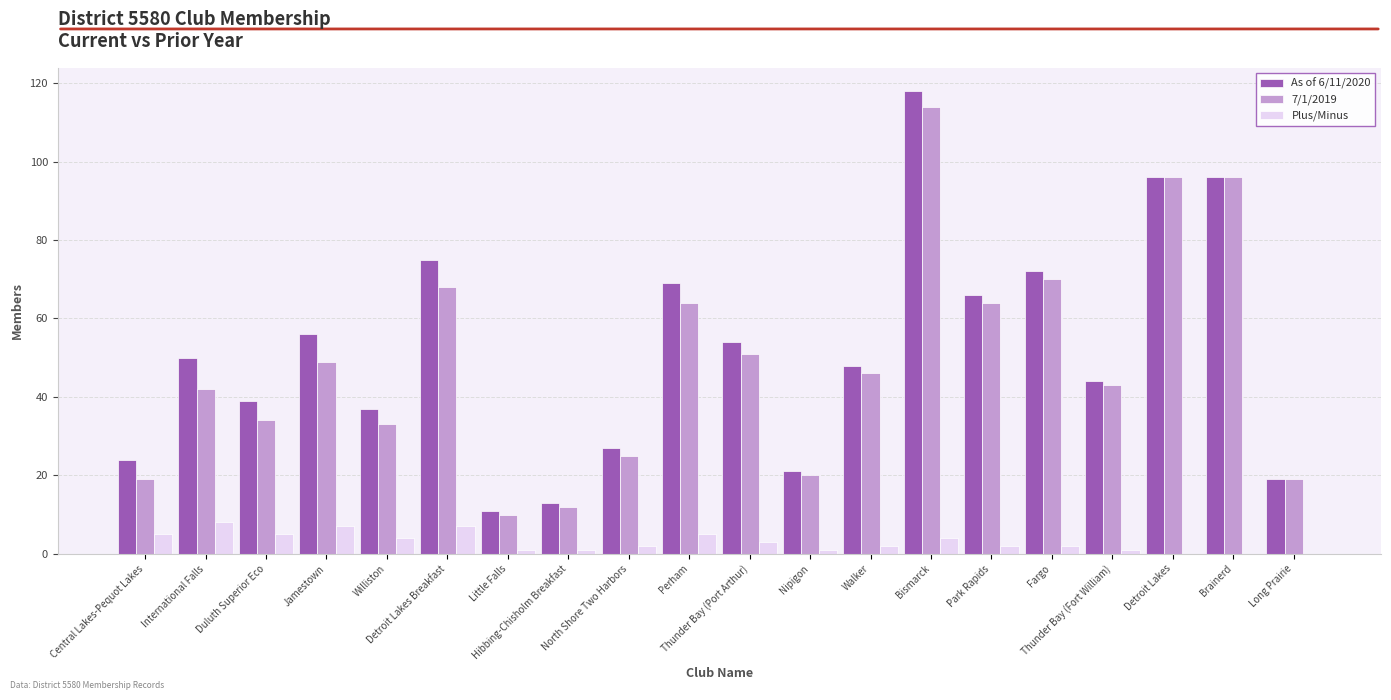

What is the greatest value displayed?

118